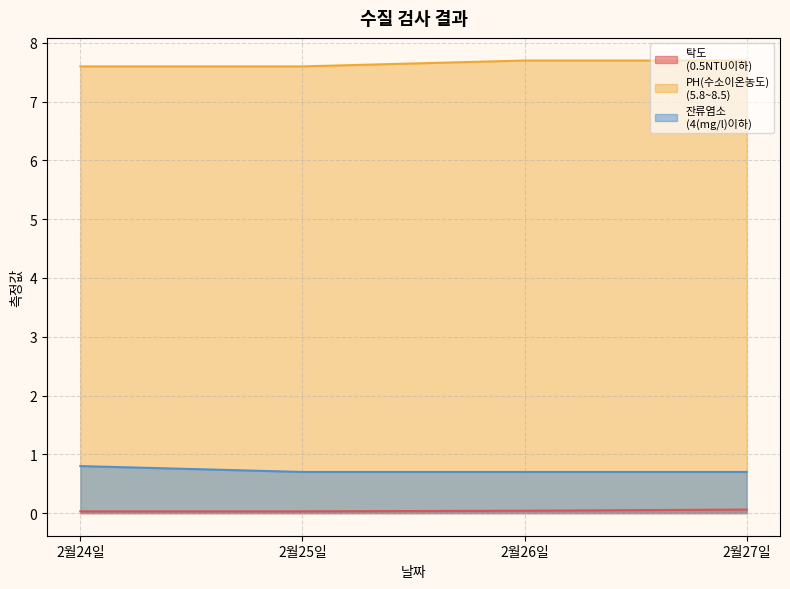

What is the sum of all 잔류염소
(4(mg/l)이하) values?

2.9